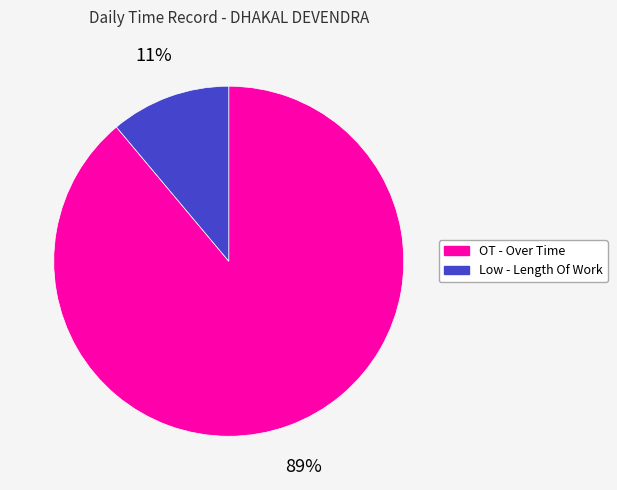

To the nearest percent, what is the difference between the largest and smallest slice percentages?

78%